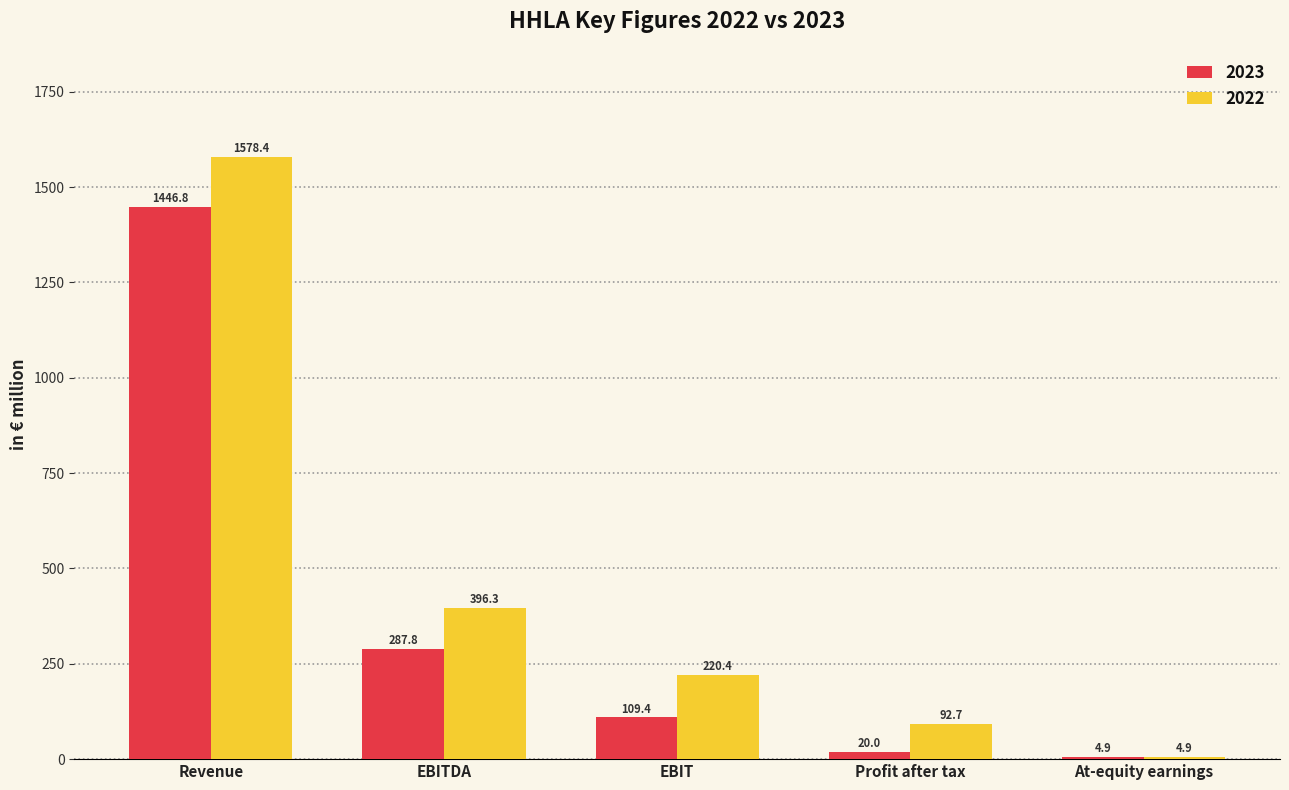

What are all the series names shown in the legend?

2023, 2022